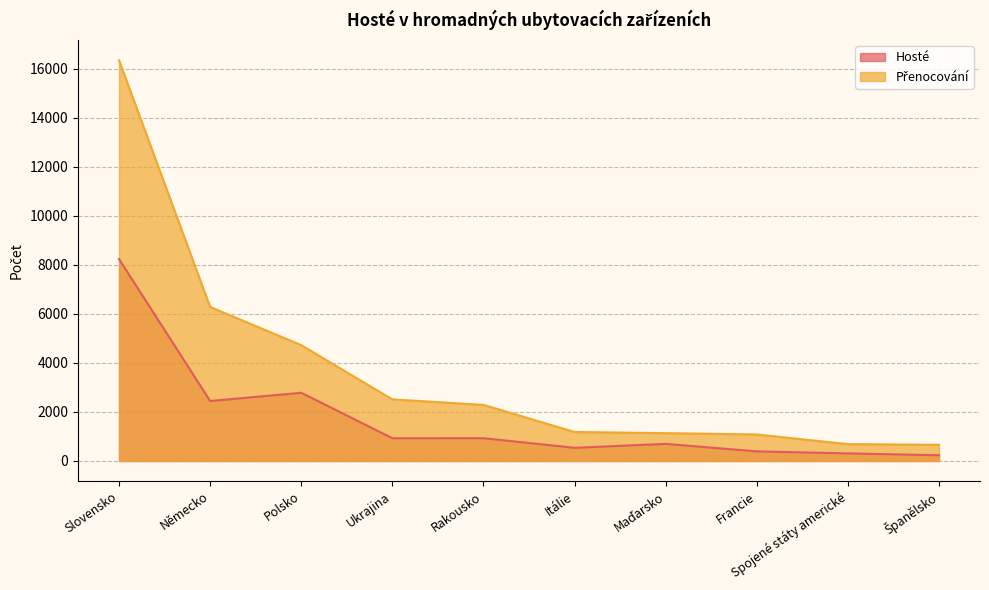

What is the label of the 6th point from the right?

Rakousko